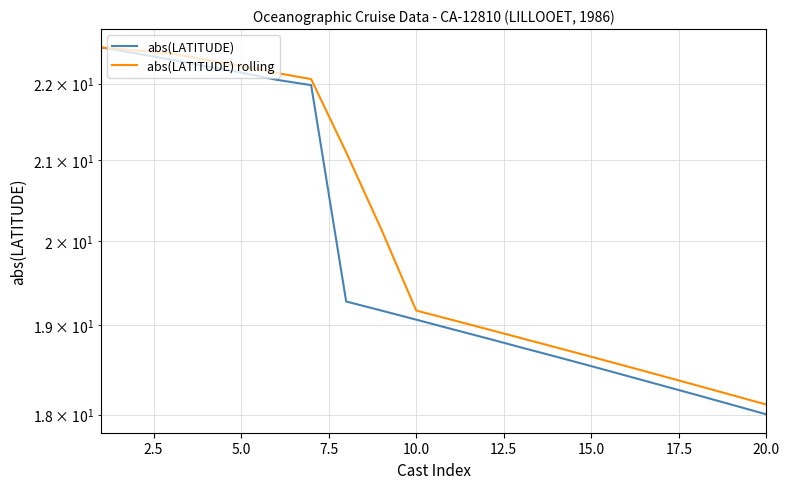

What is the maximum value for abs(LATITUDE) rolling?

22.5